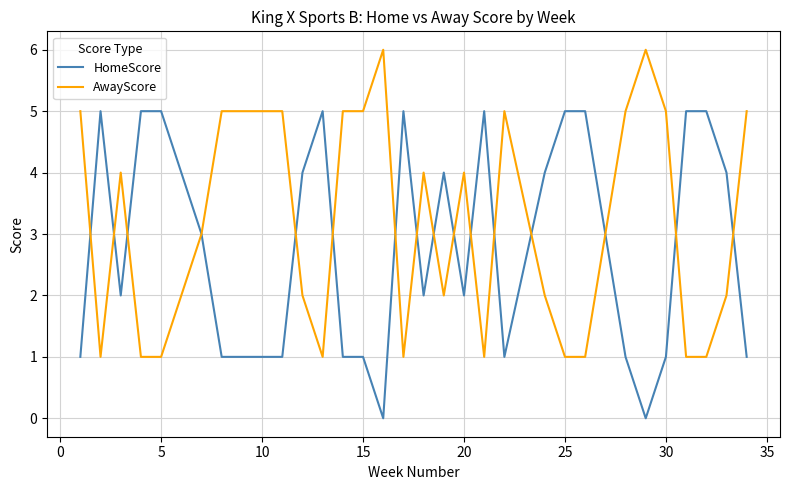

List the series in order of their peak value, highest first.

AwayScore, HomeScore